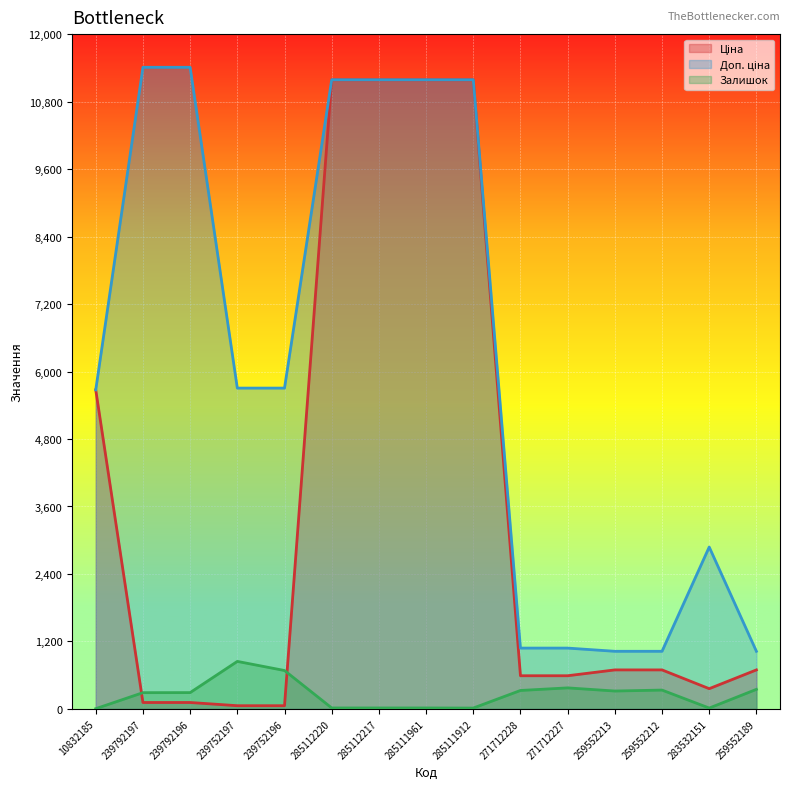

At how many categories does at least one series exceed 2407?

10